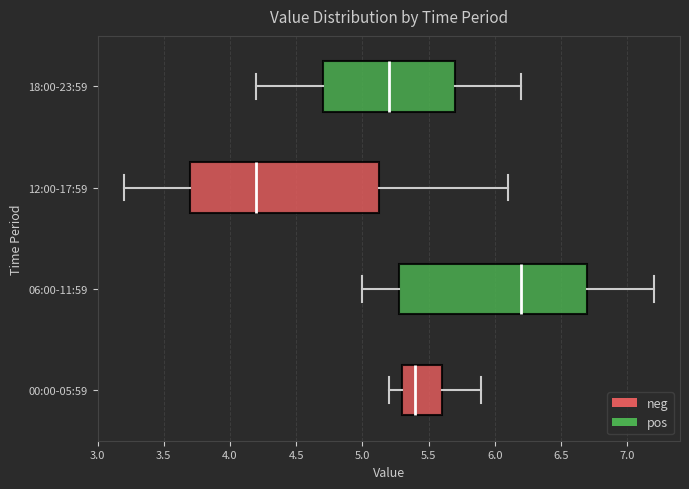

Reading bottom to top, transcribe this box plot: for each box, give where its median line is, the range the box spans, and where its two whiskers end, as read against the x-axis. The values are not printed on the chart, so give them approximately, as read against the axis.

00:00-05:59: median 5.40, box 5.30 to 5.60, whiskers 5.20 to 5.90
06:00-11:59: median 6.20, box 5.30 to 6.70, whiskers 5.00 to 7.20
12:00-17:59: median 4.20, box 3.70 to 5.15, whiskers 3.20 to 6.10
18:00-23:59: median 5.20, box 4.70 to 5.70, whiskers 4.20 to 6.20